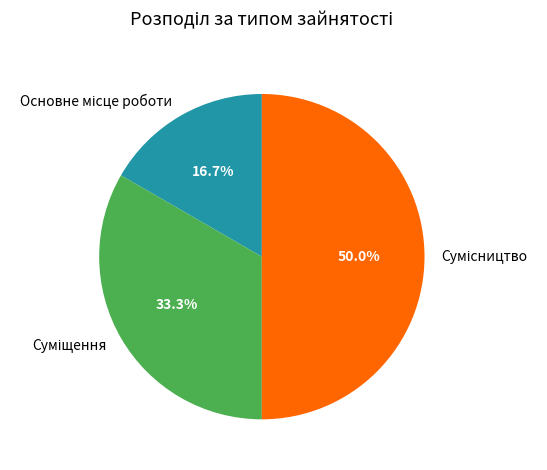

To the nearest percent, what is the average slice percentage?

33%